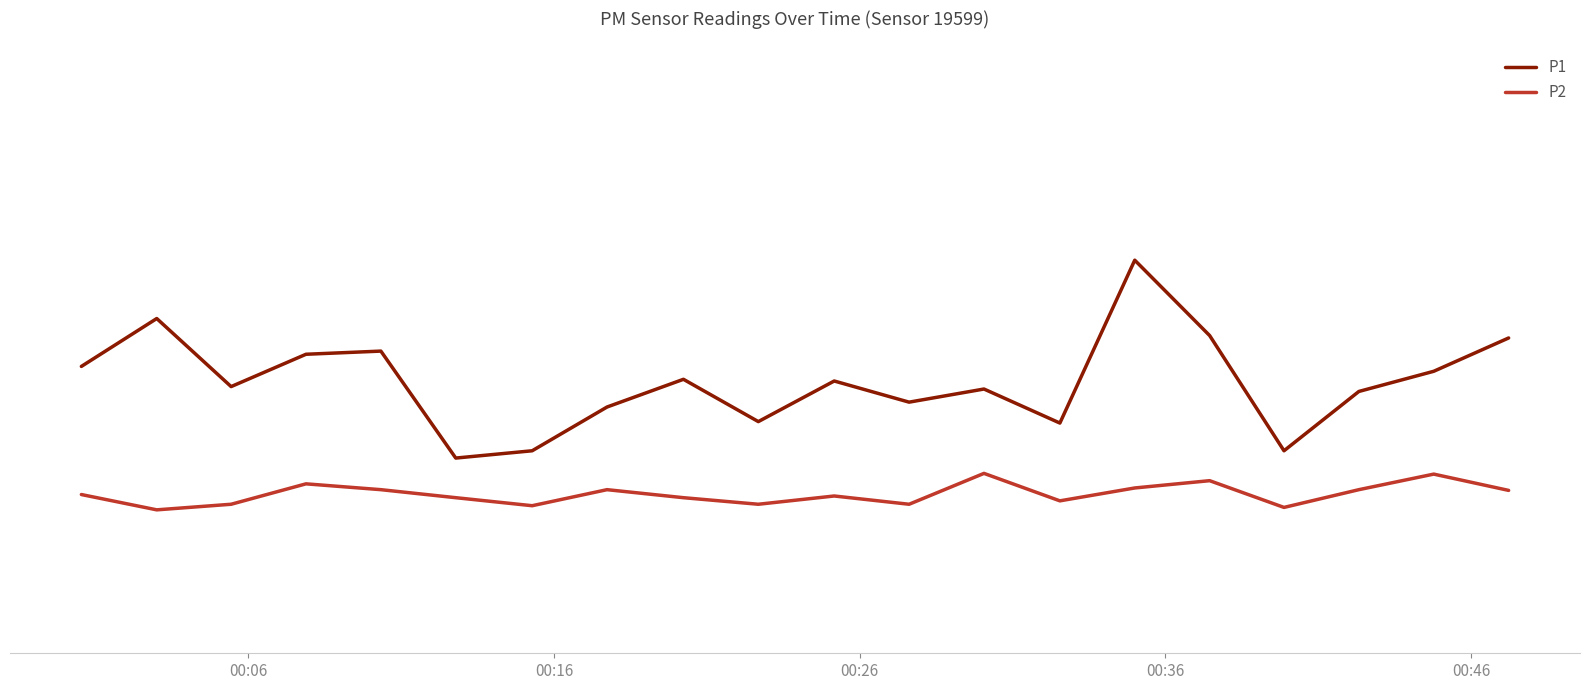

What is the value of the P2 point at the 2nd from the left?

5.9